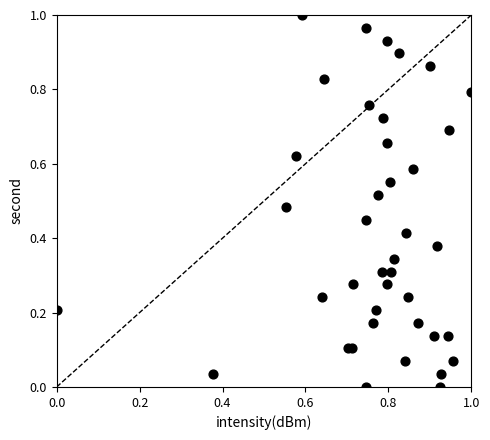

How many points are shown in the scatter plot?

40